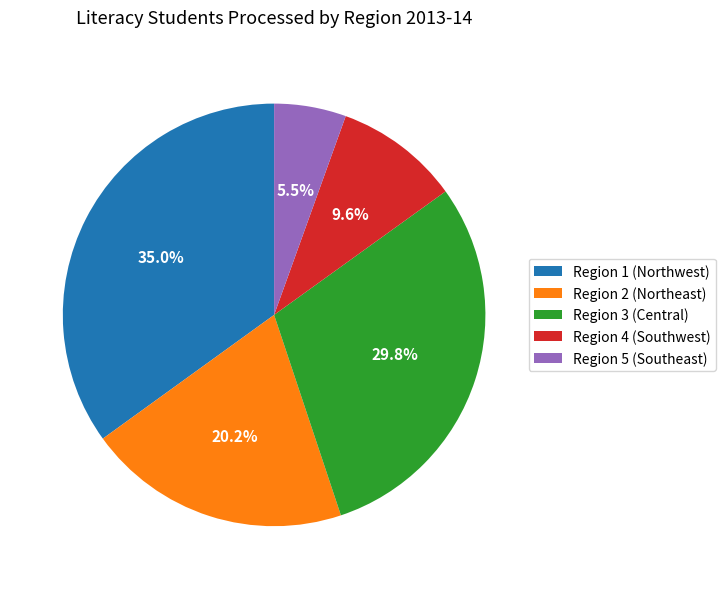

Does any single category account for the majority?

No